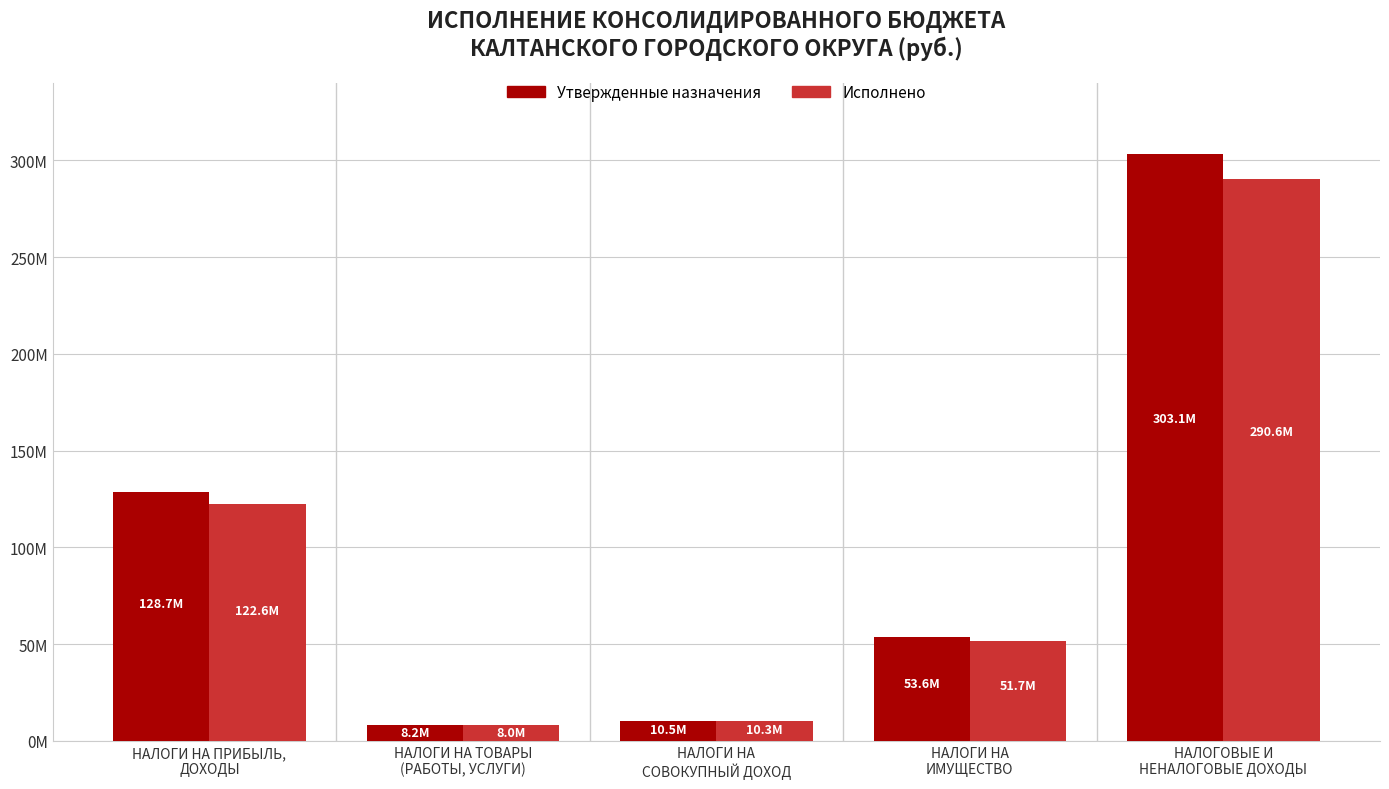

Which category has the highest value in the Исполнено series?

НАЛОГОВЫЕ И
НЕНАЛОГОВЫЕ ДОХОДЫ